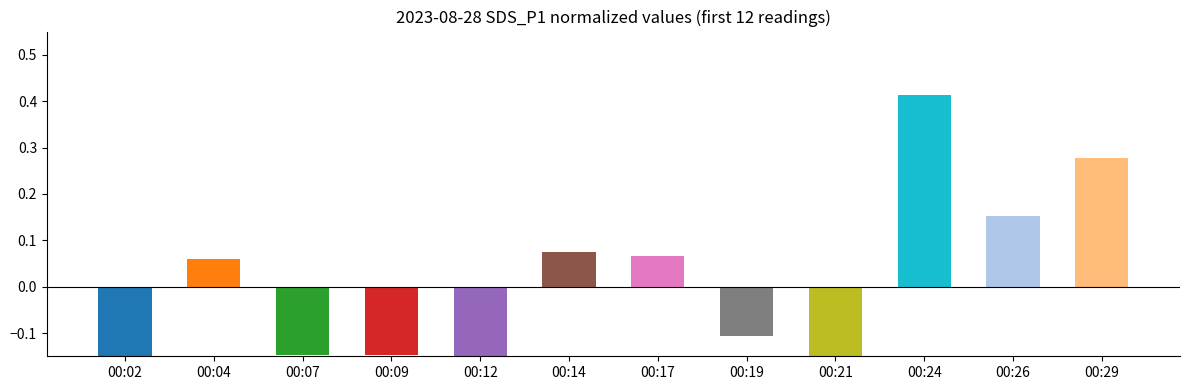

Which category has the lowest value across all series?

00:21